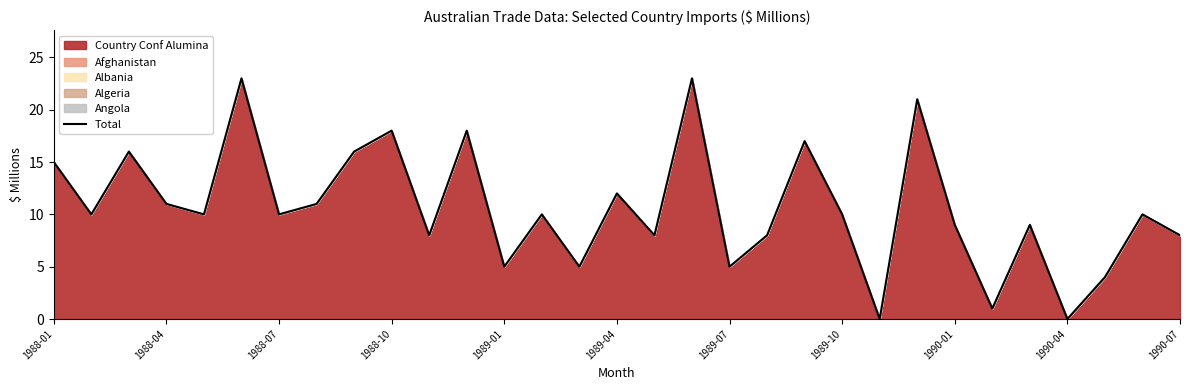

Is it true that the value at 1990-04 is 0?

True